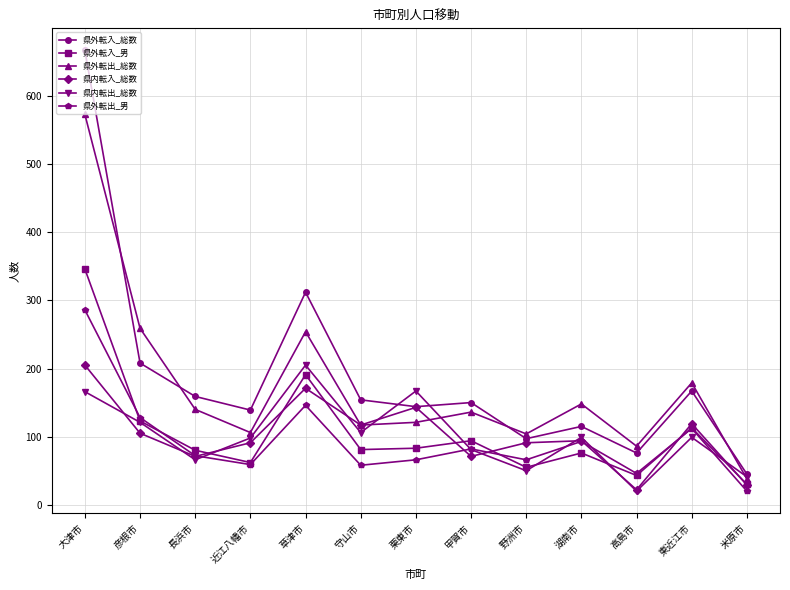

What is the spread (max minus min) of values at 長浜市?

93